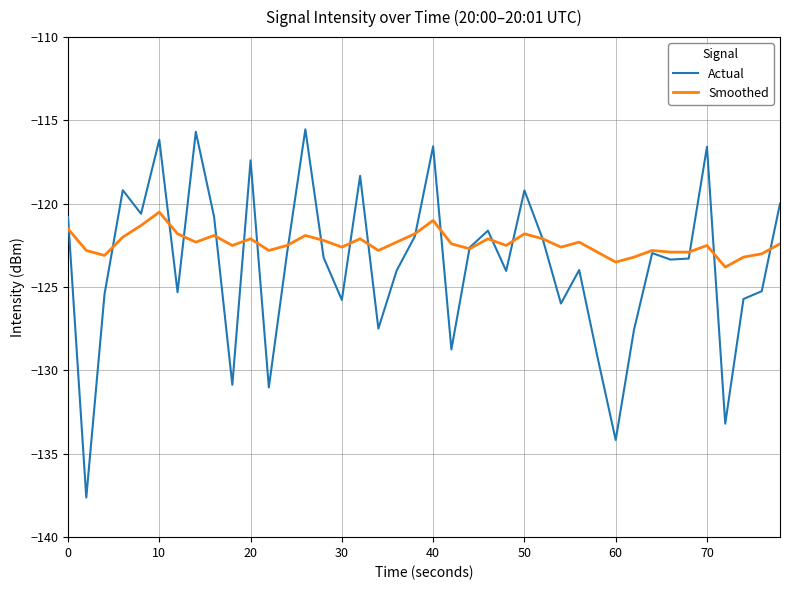

Which series has the widest spread of values?

Actual